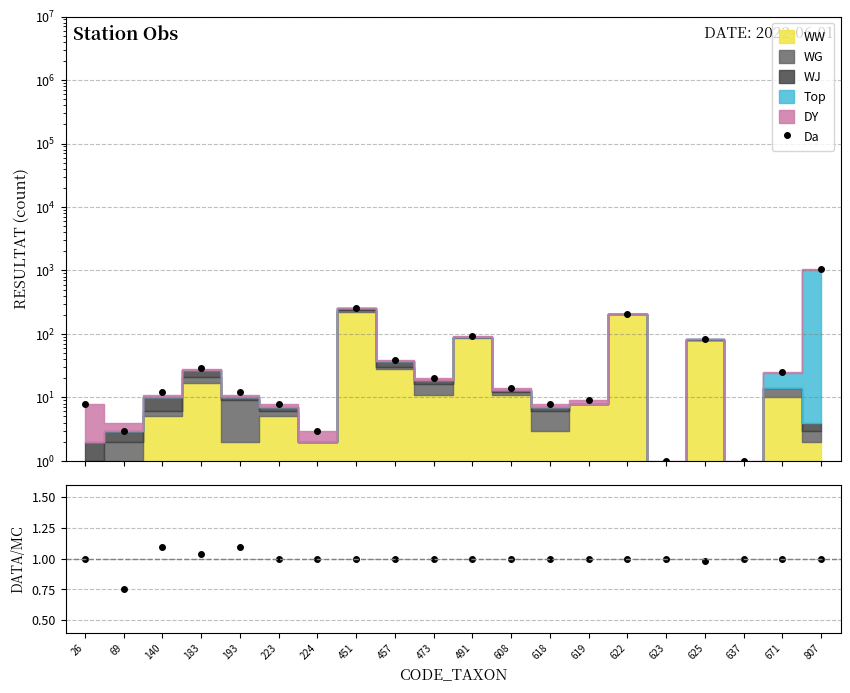

Reading left to right, extract all data points from this chart.

Da: 8.0	3.0	12.0	29.0	12.0	8.0	3.0	253.0	39.0	20.0	92.0	14.0	8.0	9.0	208.0	1.0	82.0	1.0	25.0	1037.0
DATA/MC: 1.0	0.8	1.1	1.0	1.1	1.0	1.0	1.0	1.0	1.0	1.0	1.0	1.0	1.0	1.0	1.0	1.0	1.0	1.0	1.0